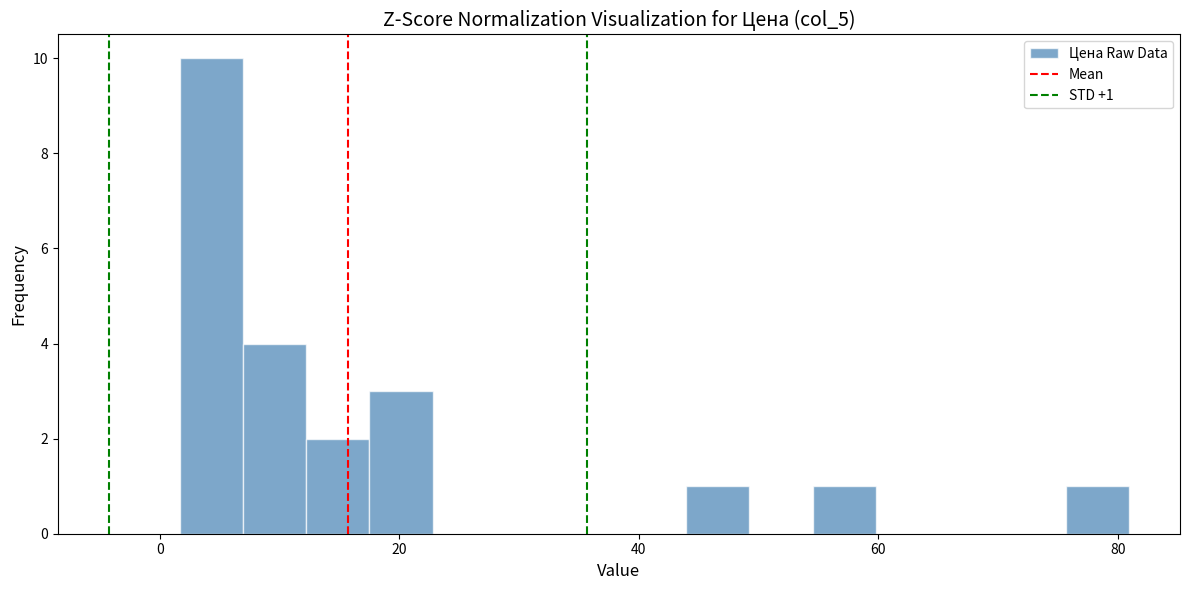

Around what value on the x-axis is the tallest bar? Give the approximate position of its centre, as read against the axis.

4